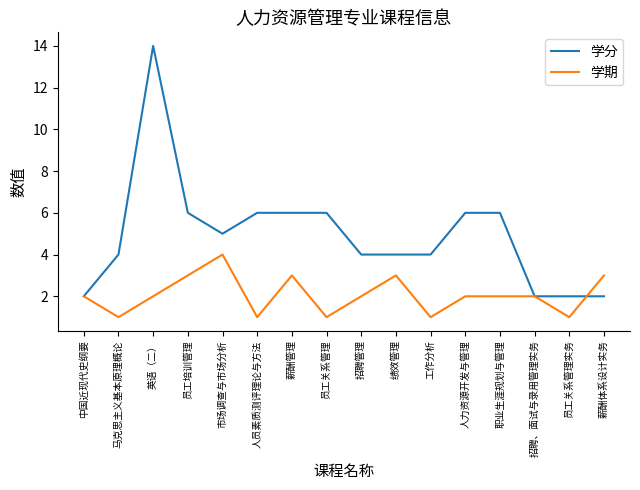

What is the greatest value displayed?

14